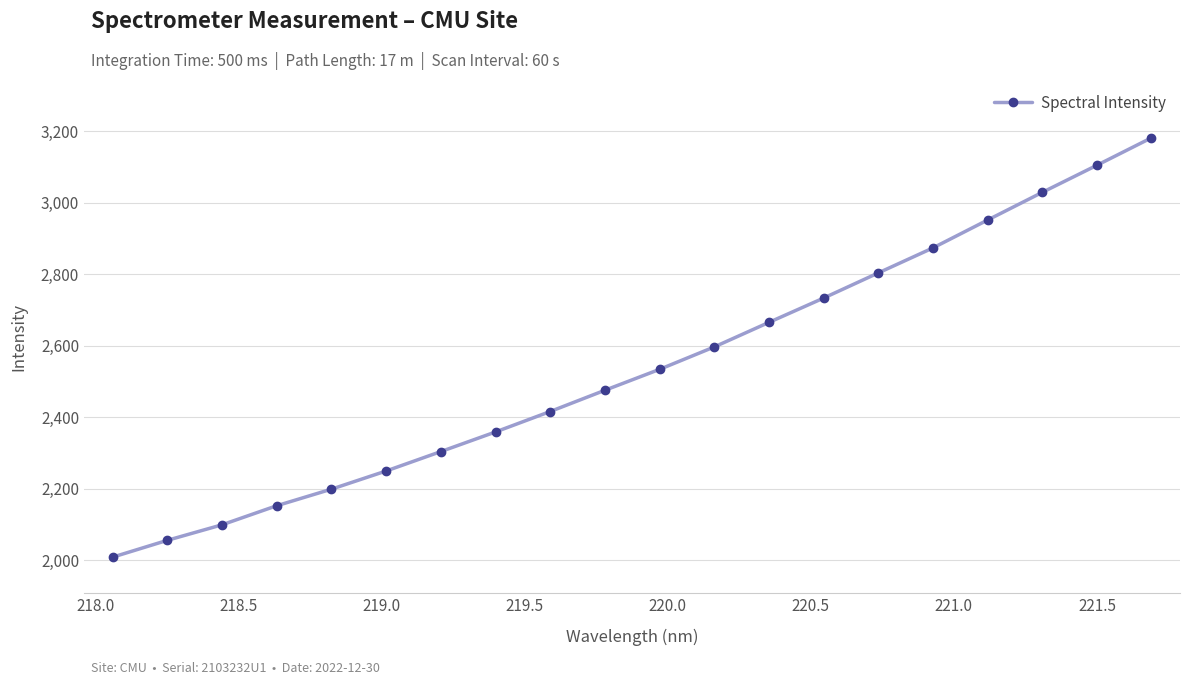

What is the smallest value displayed?

2007.9